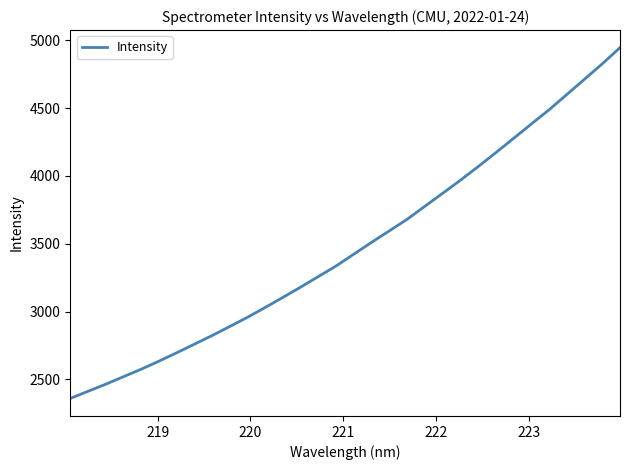

What is the maximum value shown in the chart?

4946.4